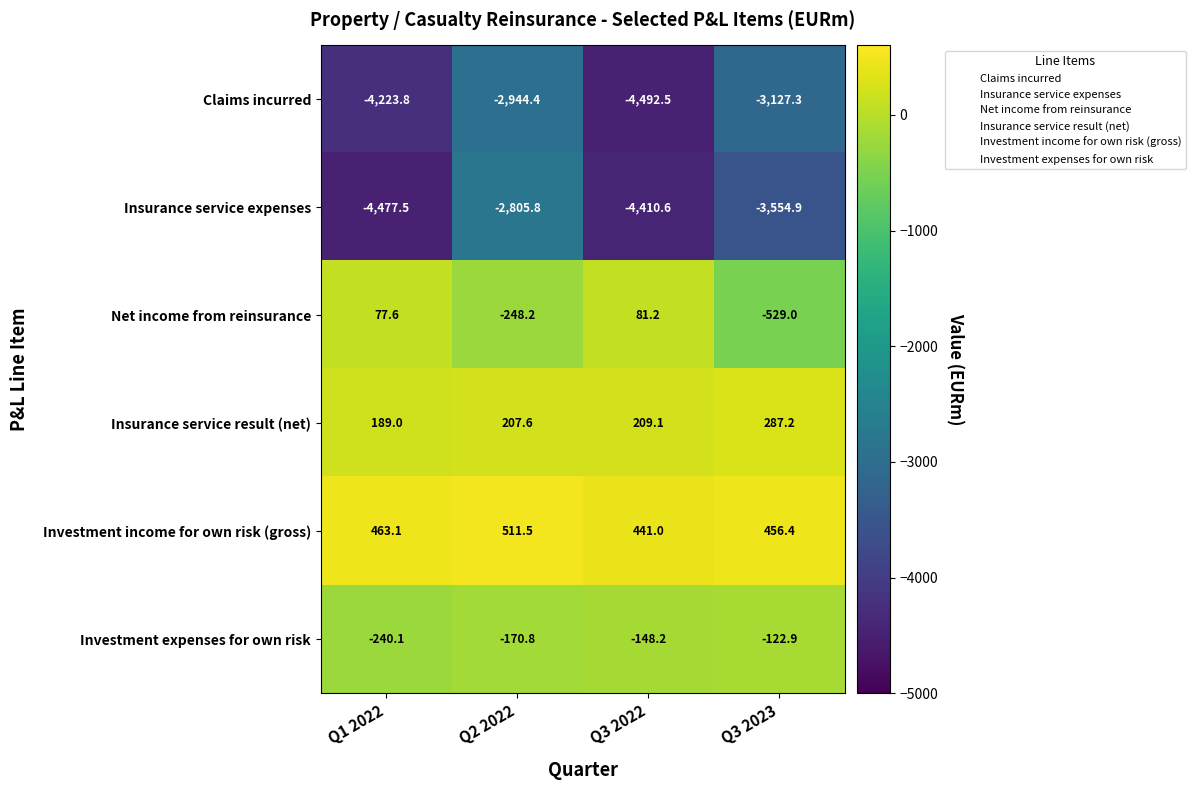

The Claims incurred series shows -4223.8 at Q1 2022. True or false?

True